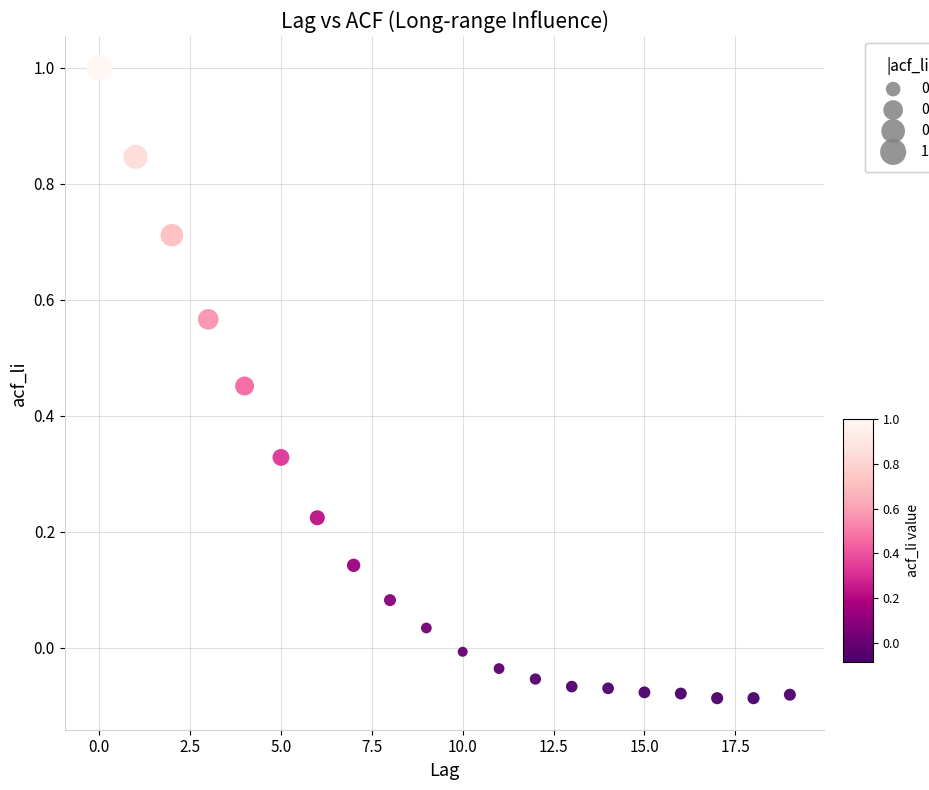

What is the range of Y values (max minus min)?

1.1